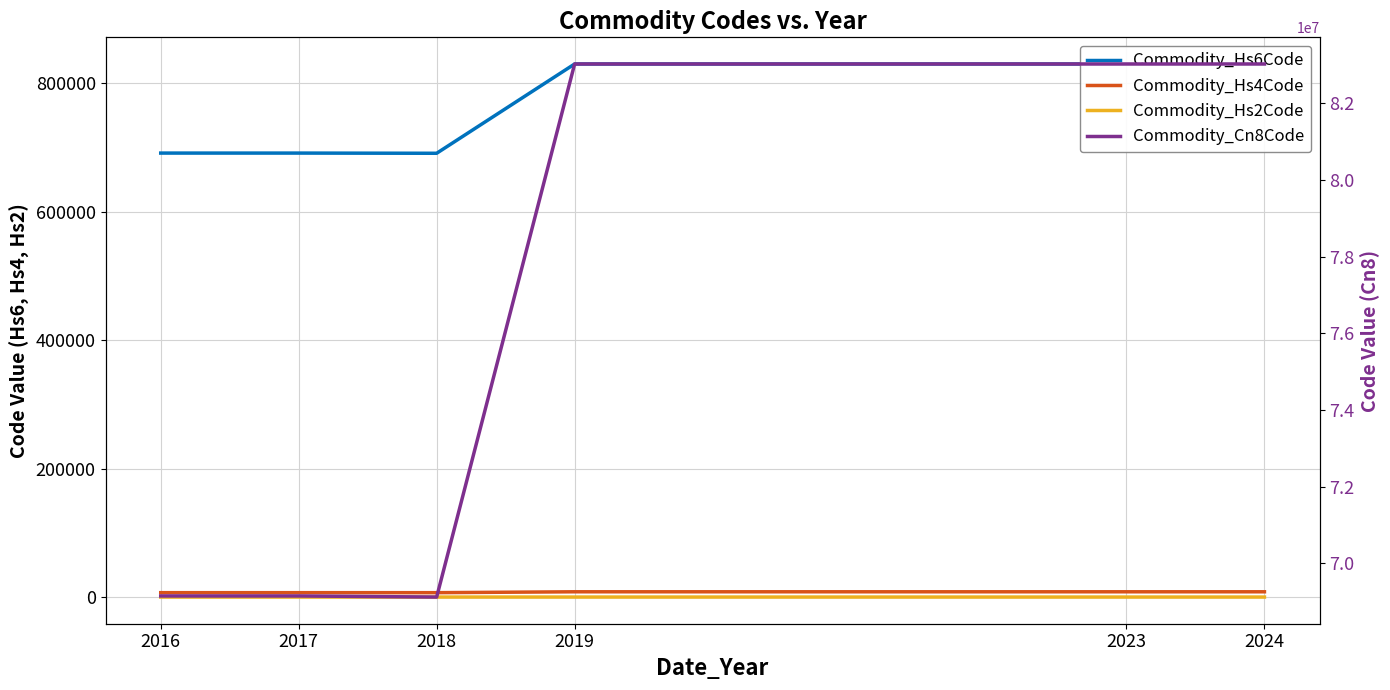

Which has a higher value, 2024 or 2019?

2024